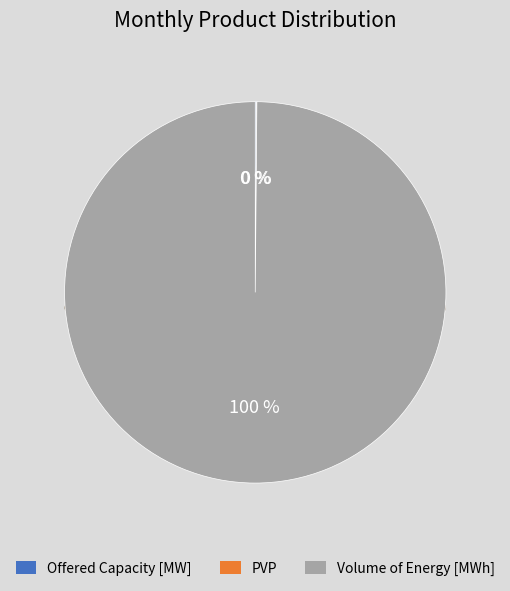

How many slices are in this pie chart?

3